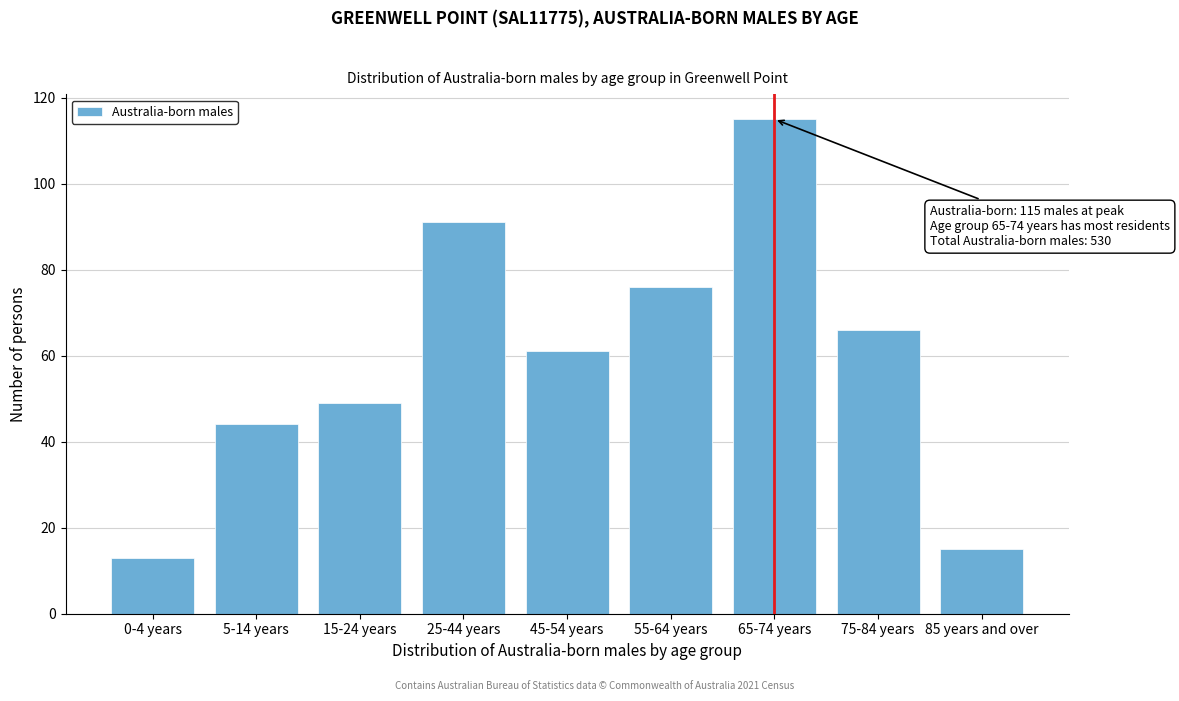

Reading left to right, transcribe all the data shown in this chart.

13	44	49	91	61	76	115	66	15